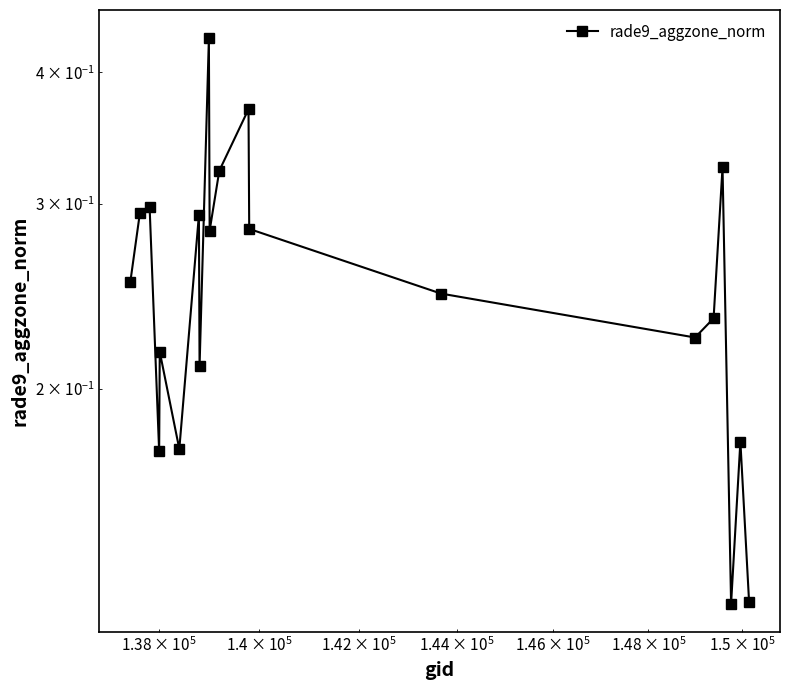

What is the difference between the second highest and minimum values?

0.2